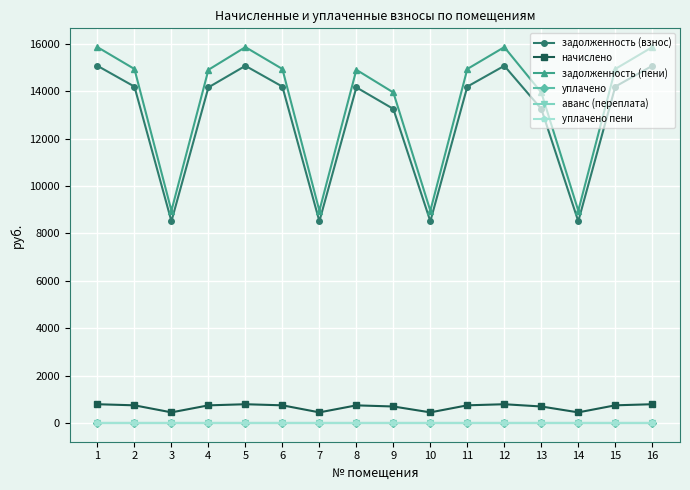

Which has a higher value, 1 or 13?

1